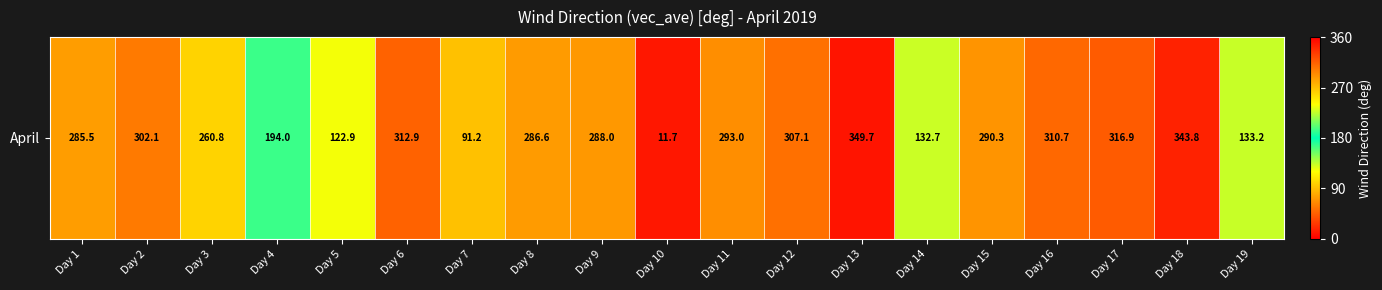

What is the average value?

243.8